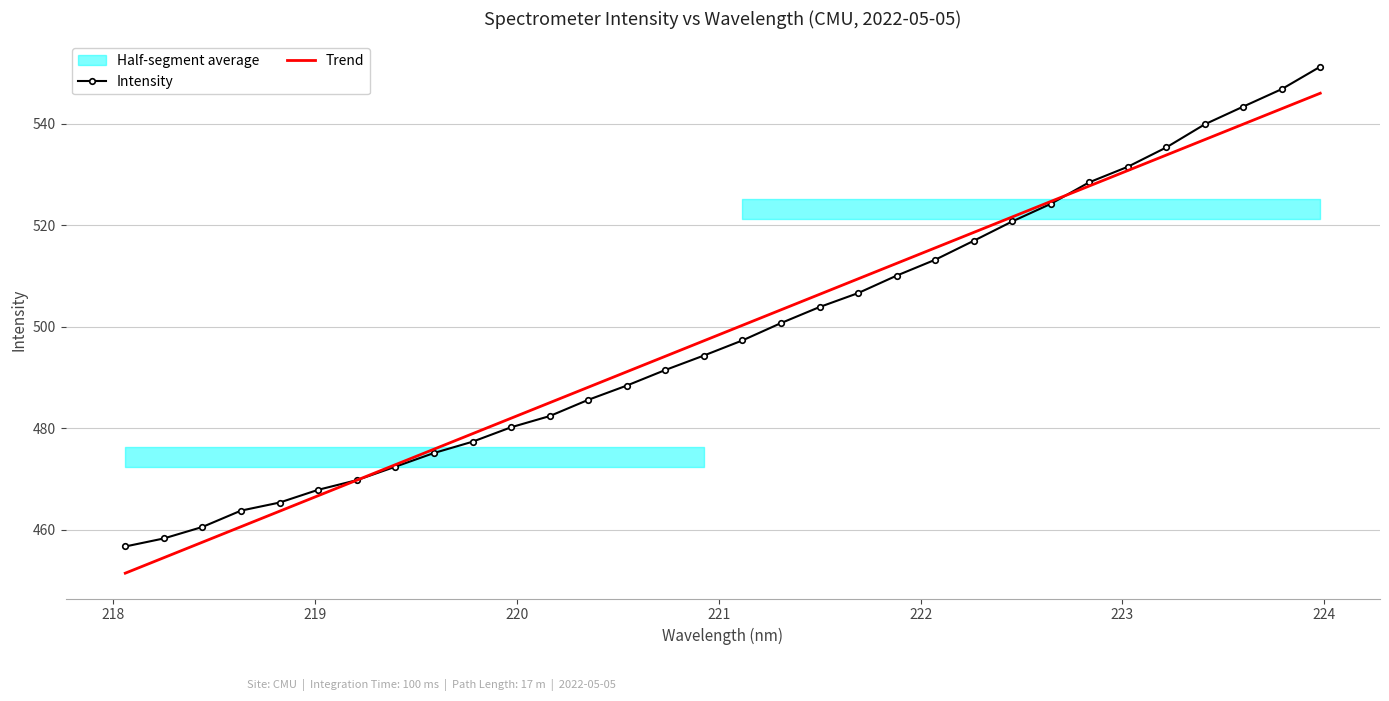

How many lines are shown in the chart?

2